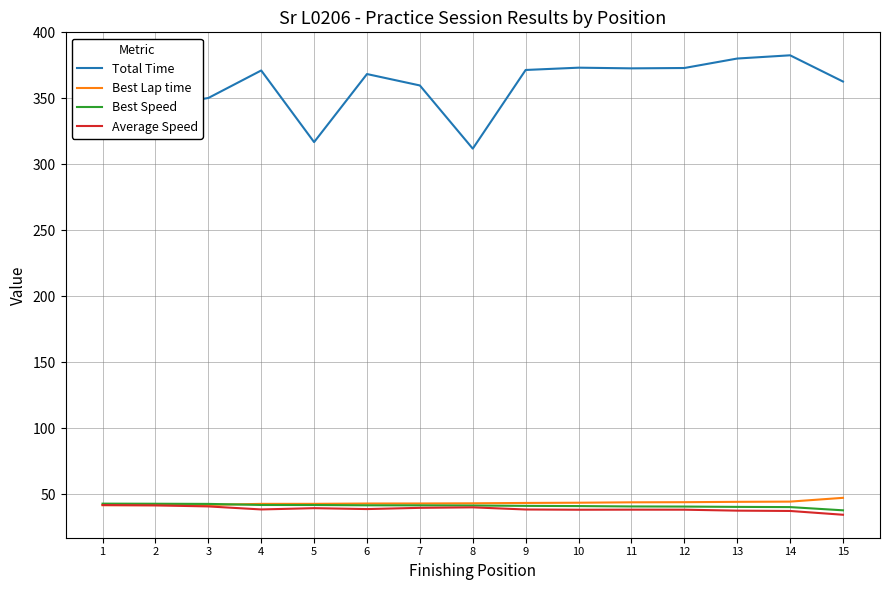

Which series has the largest range (max minus min)?

Total Time